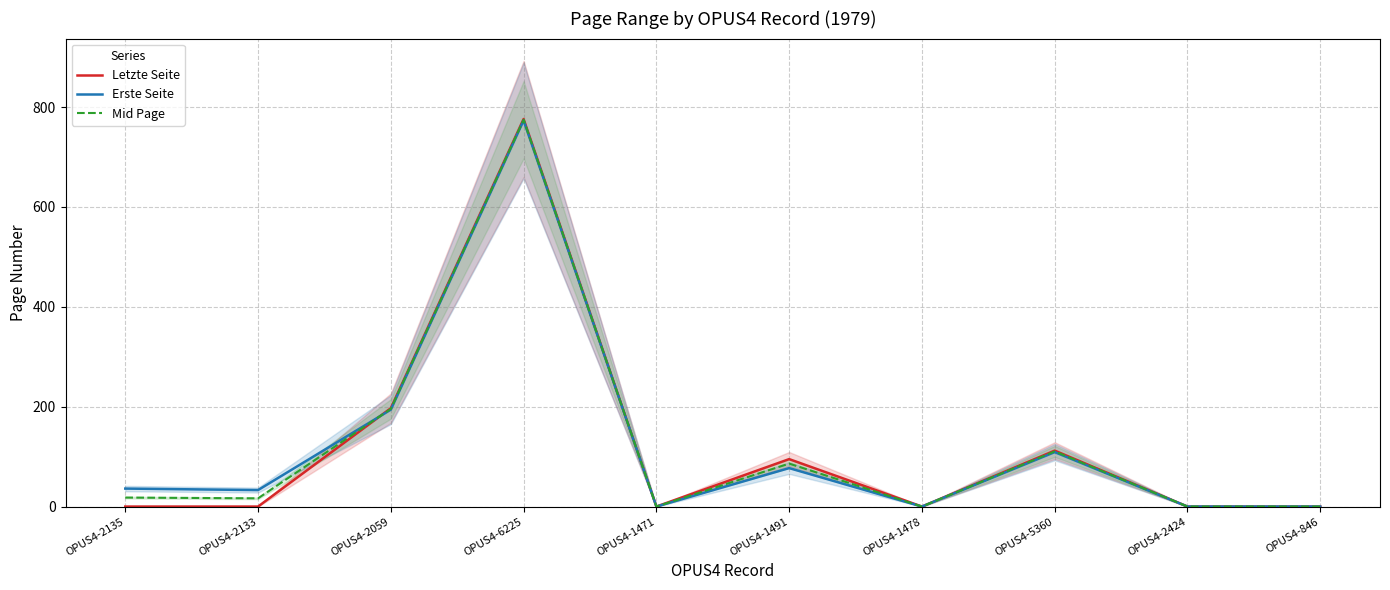

What is the highest value of the Mid Page series?

774.5